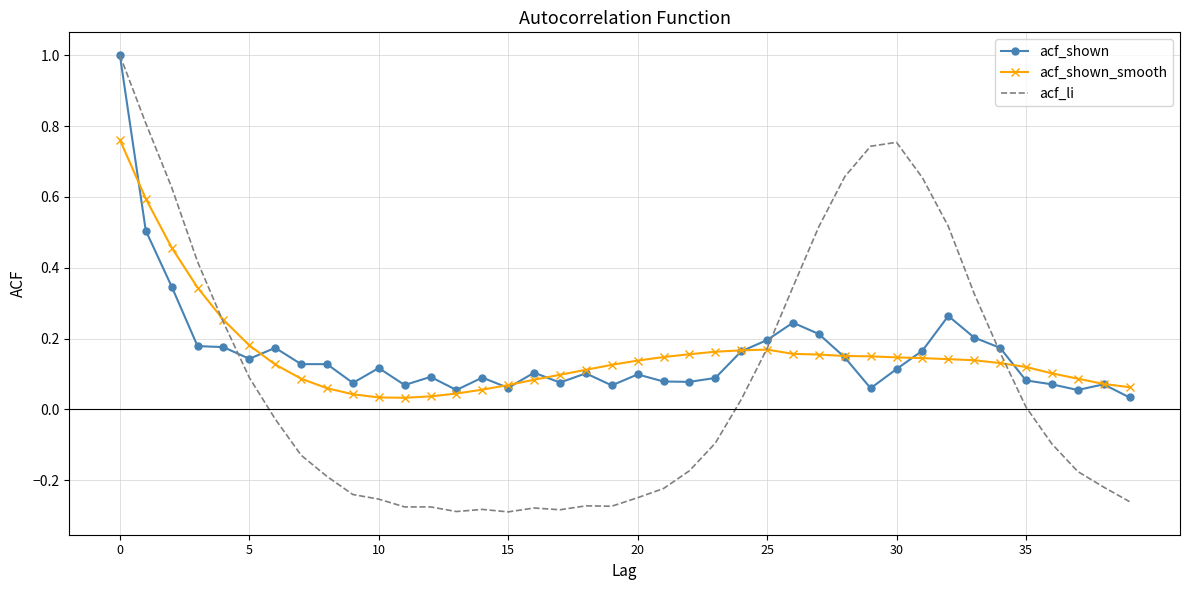

What is the maximum value shown in the chart?

1.0